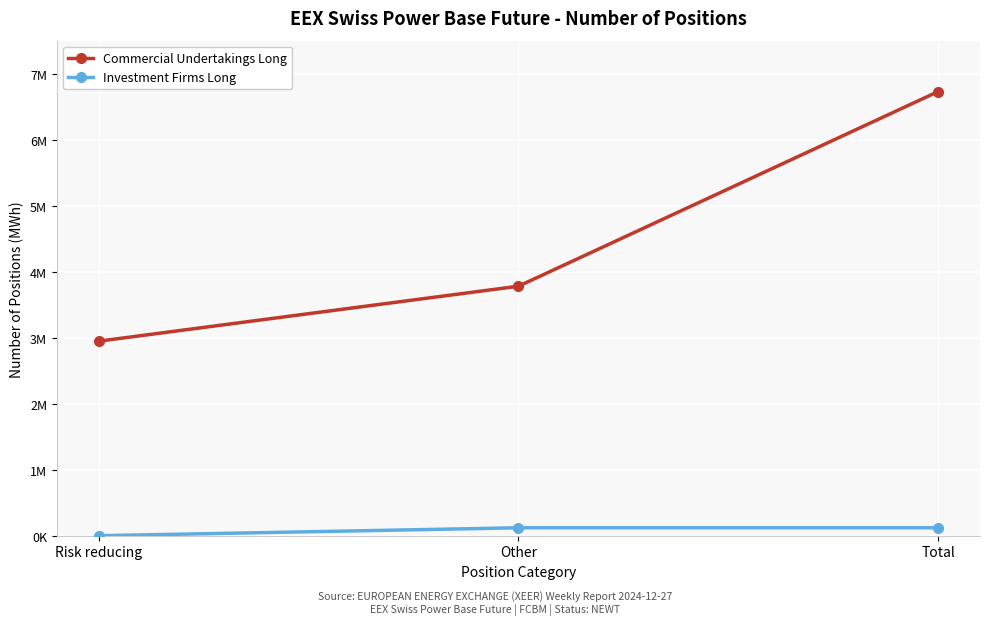

What is the label of the 3rd point from the right?

Risk reducing